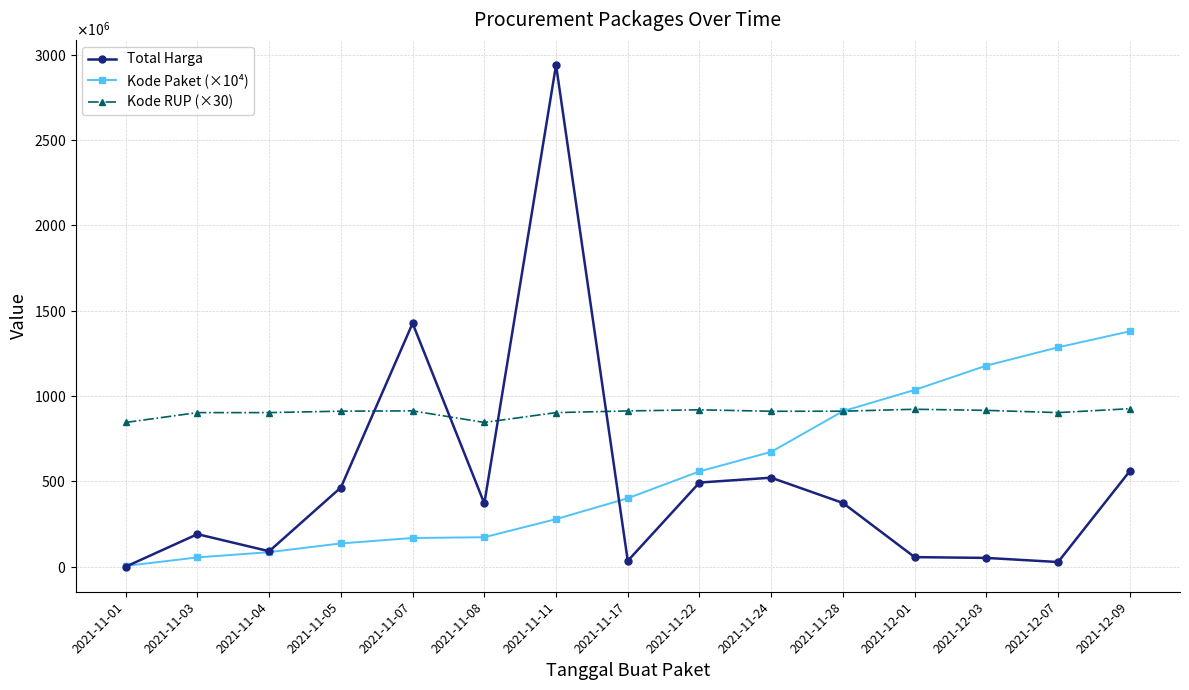

Is the value of Total Harga at 2021-11-08 greater than the value of Kode RUP (×30) at 2021-11-08?

No